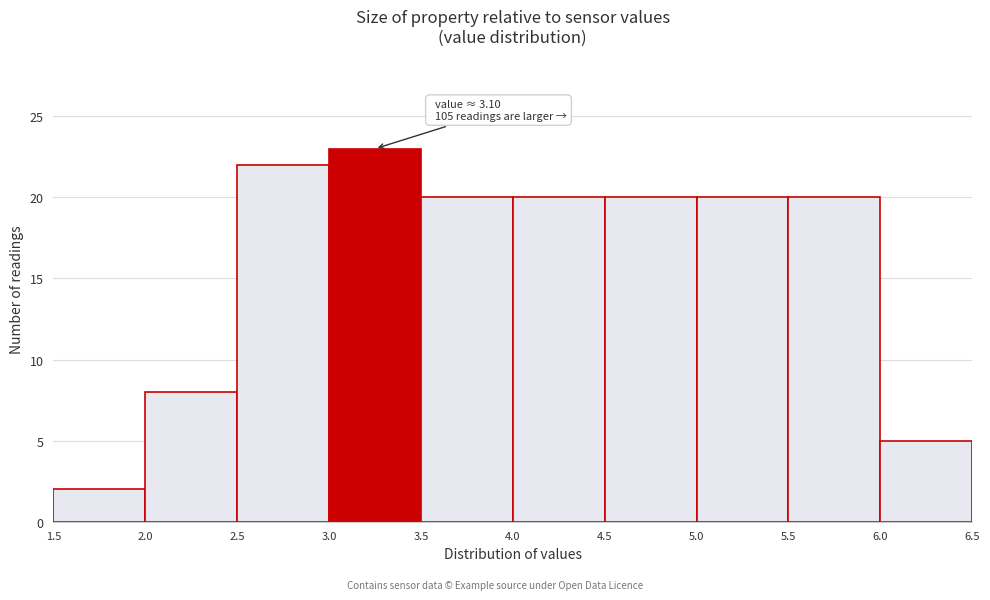

Which range on the x-axis has the tallest bar?

3.0 to 3.5